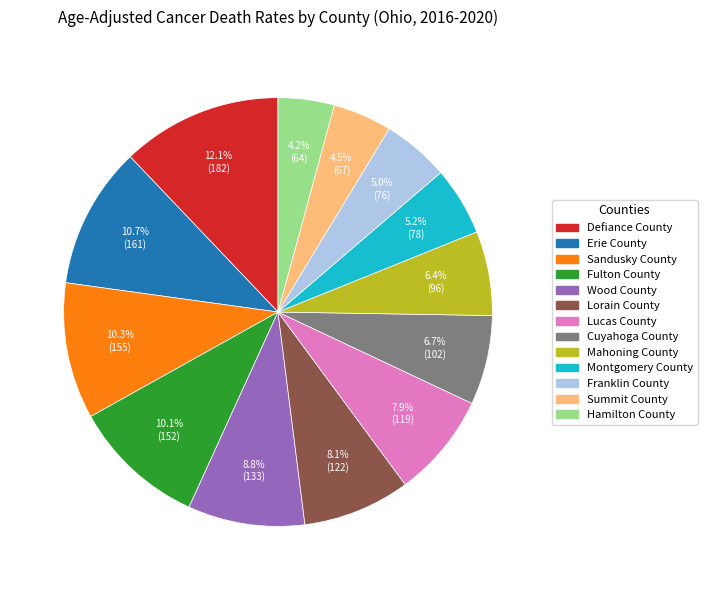

To the nearest percent, what is the average slice percentage?

8%